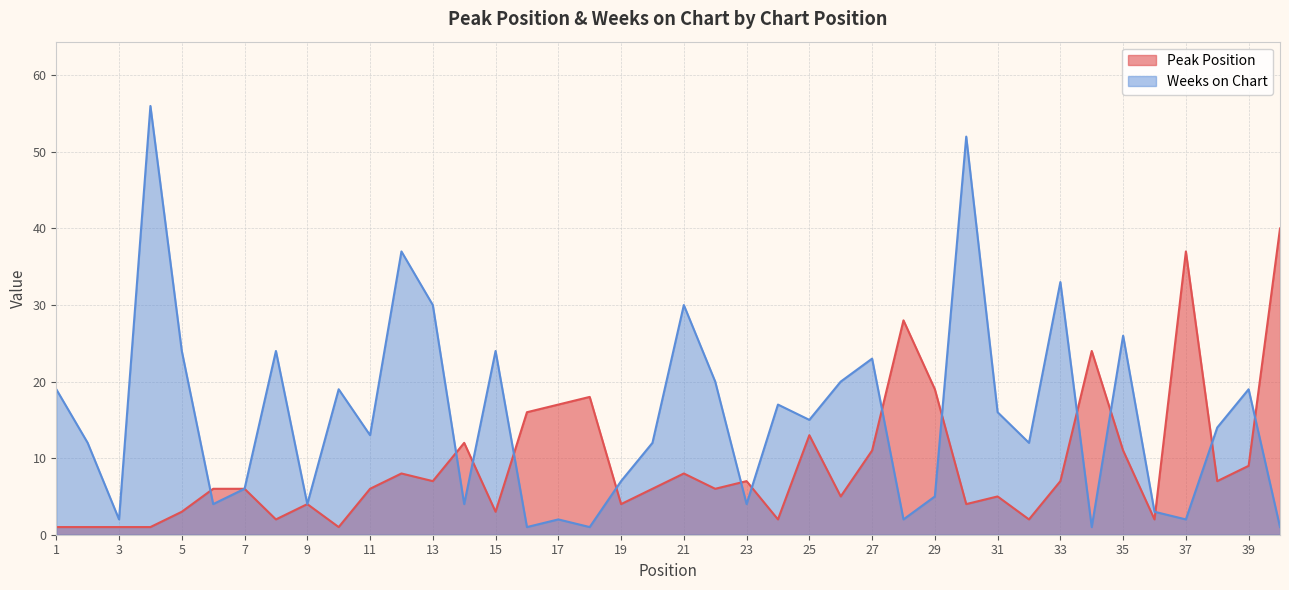

At which category is the sum across all series the highest?

4